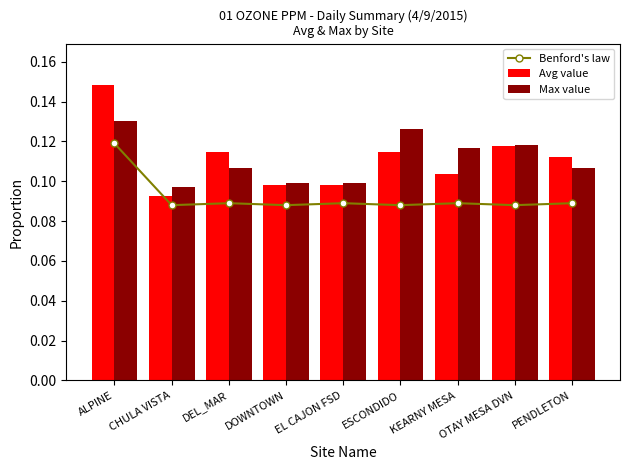

The Benford's law series shows 0.1 at DEL_MAR. True or false?

True